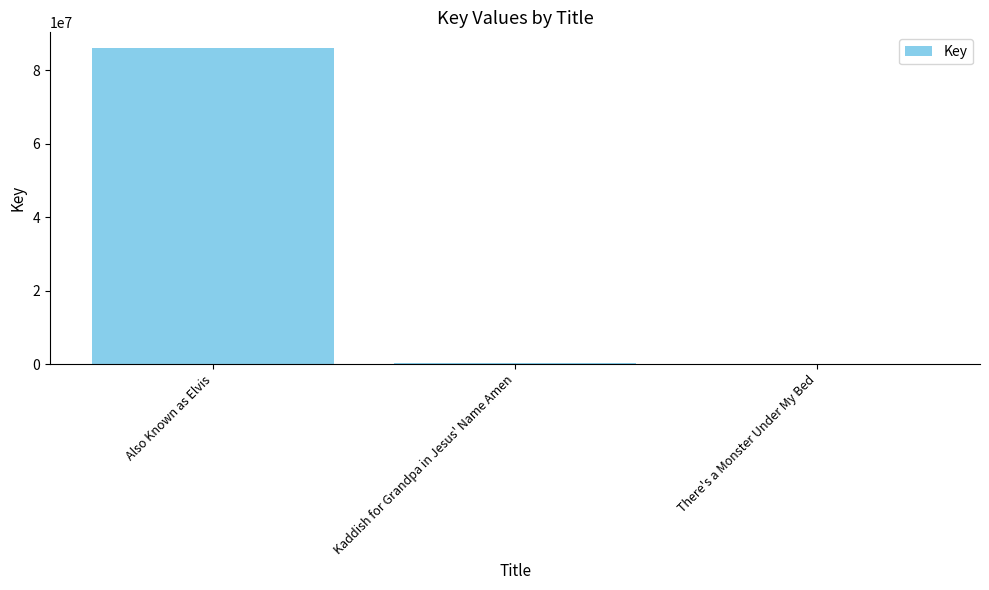

The value at Also Known as Elvis is 123311218. True or false?

False